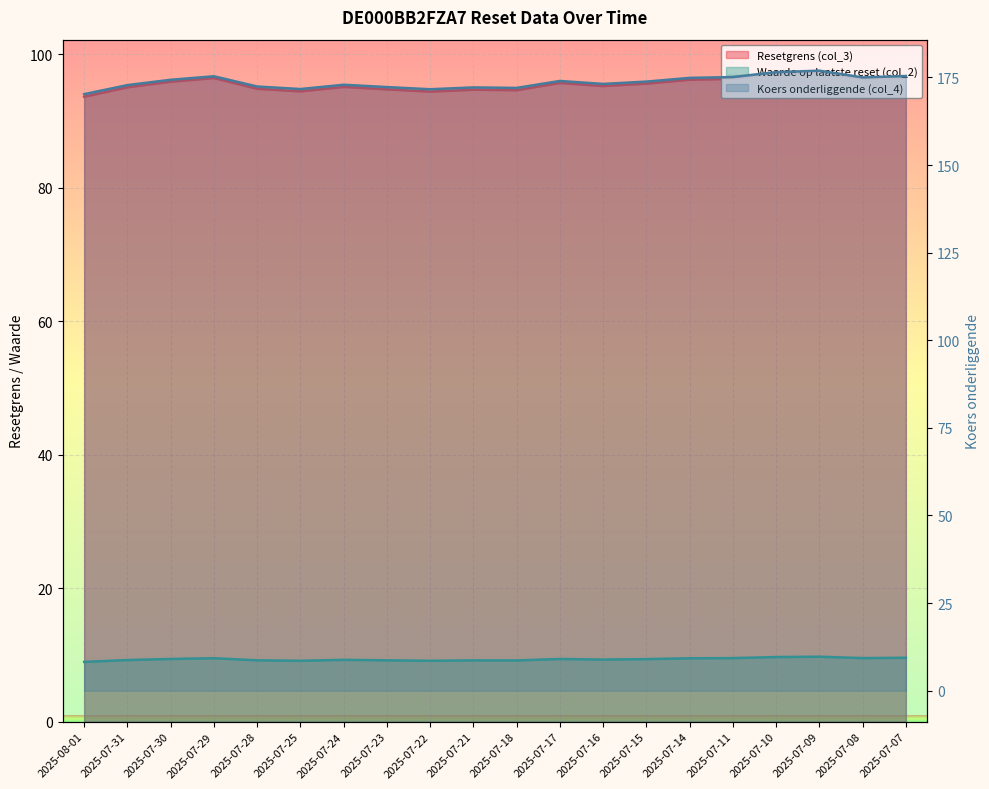

How many categories are shown in the chart?

20